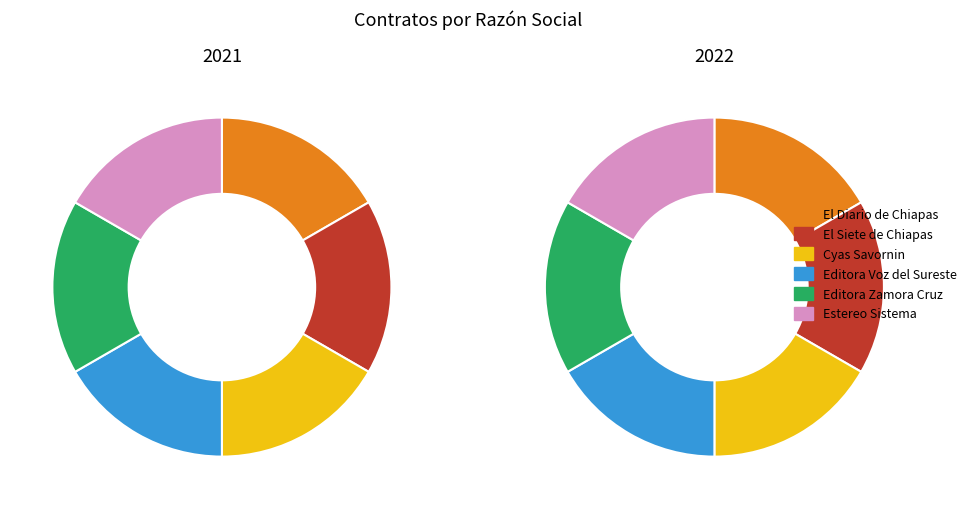

How many slices are in this pie chart?

6